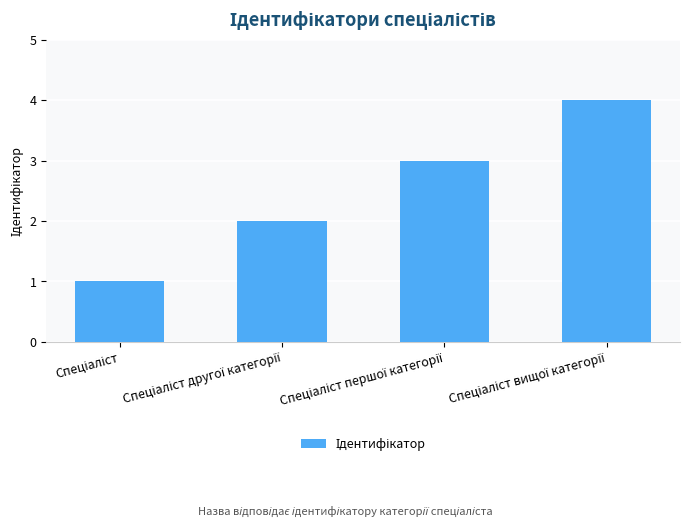

What is the difference between the maximum and minimum values?

3